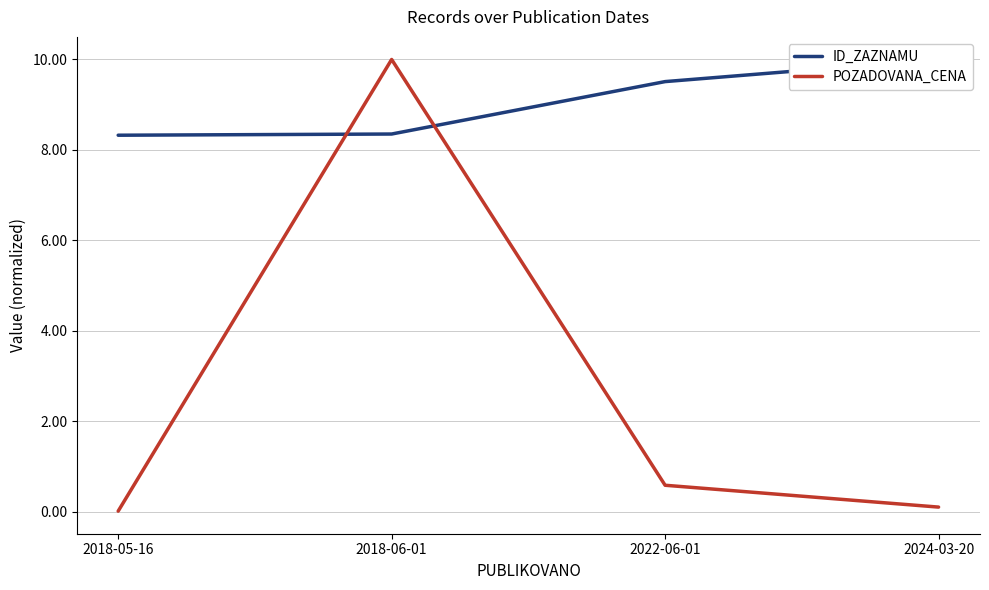

At 2024-03-20, list the series in order from smallest to largest.

POZADOVANA_CENA, ID_ZAZNAMU